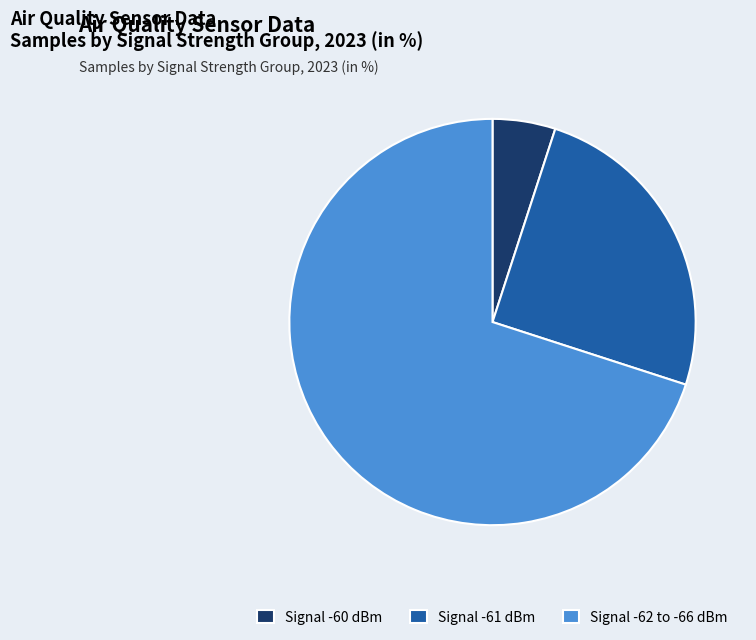

The Signal -62 to -66 dBm slice represents 70% of the pie. True or false?

True